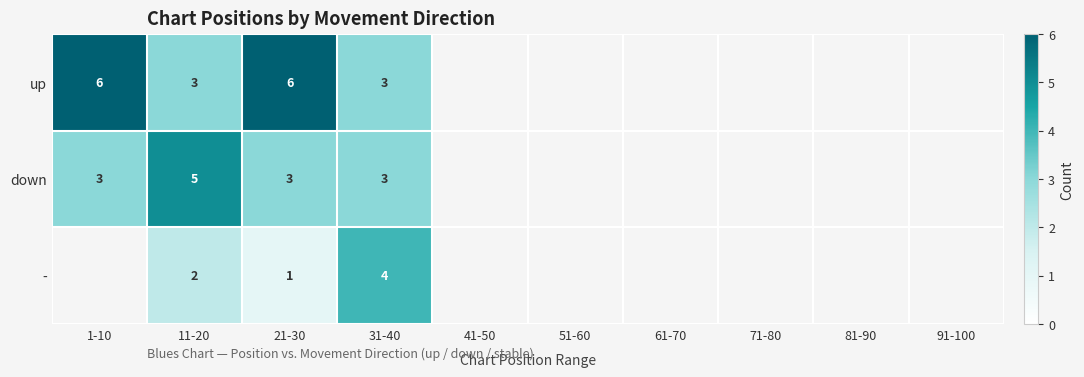

What is the minimum value shown in the chart?

1.0